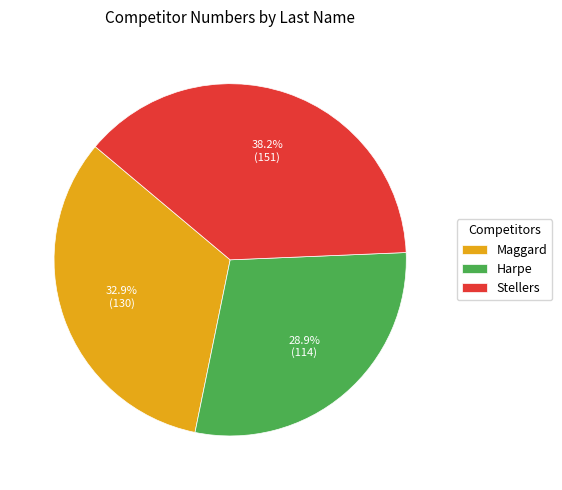

What portion of the pie excludes Maggard?

67.1%